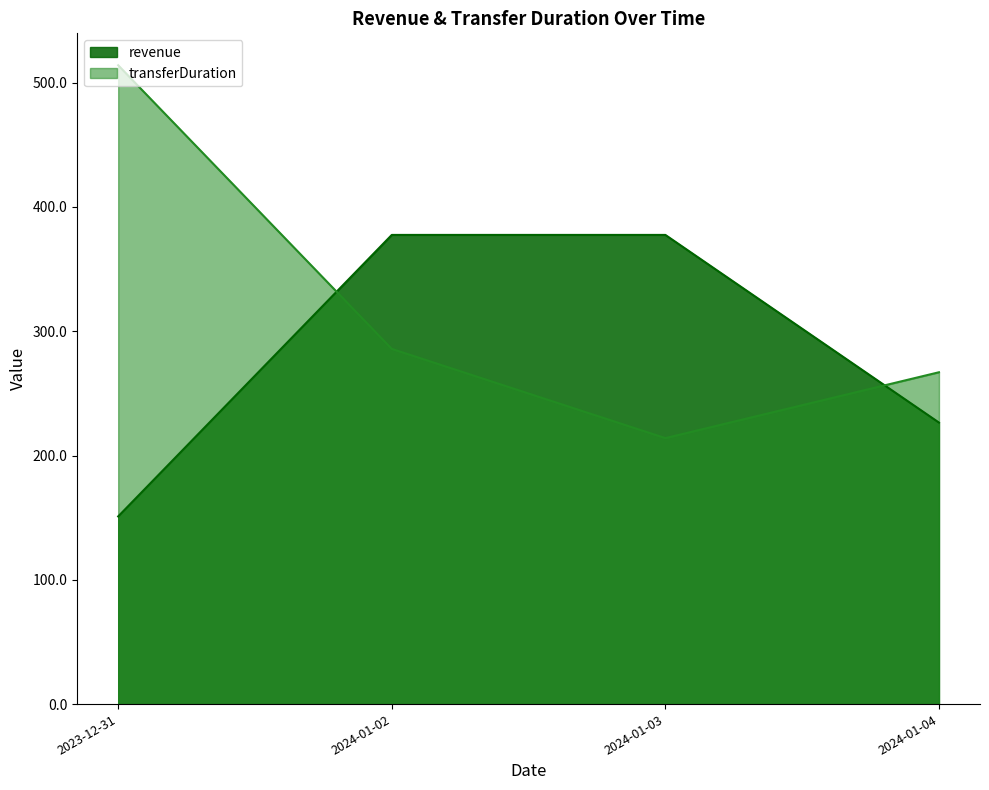

What is the total value across all series at 2024-01-03?

591.5